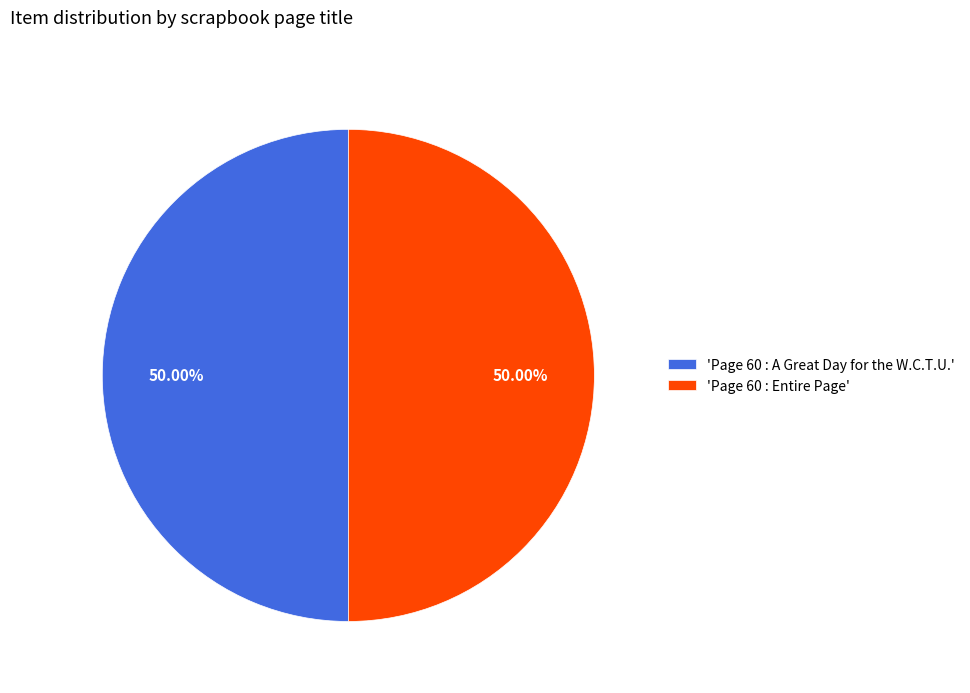

Approximately how many times larger is the value at 'Page 60 : Entire Page' compared to 'Page 60 : A Great Day for the W.C.T.U.'?

1.0